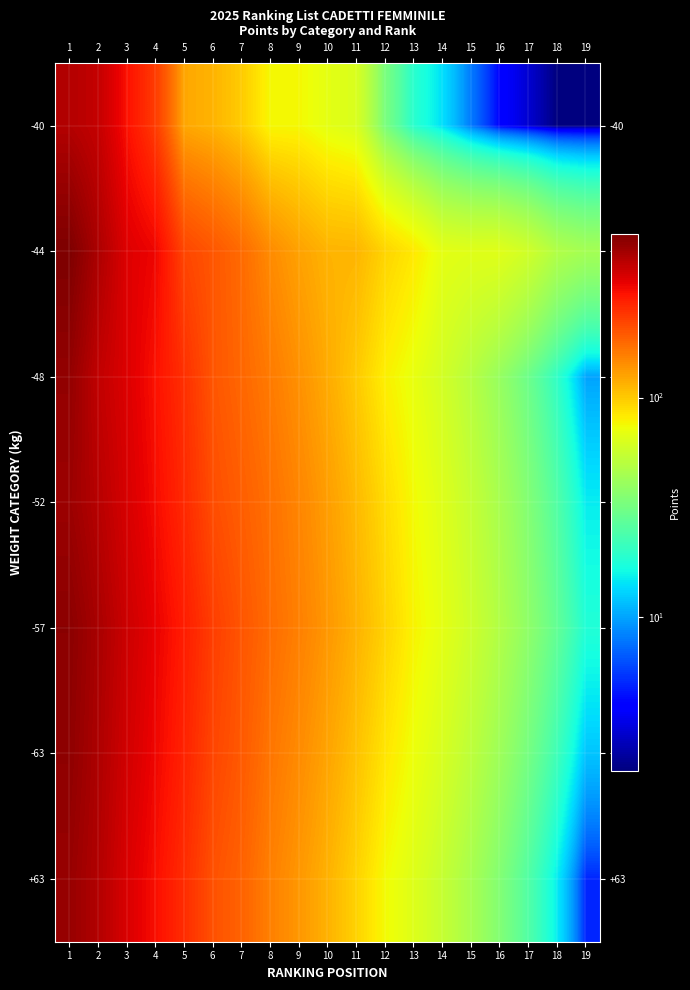

Between 4 and 9, which is larger?

4